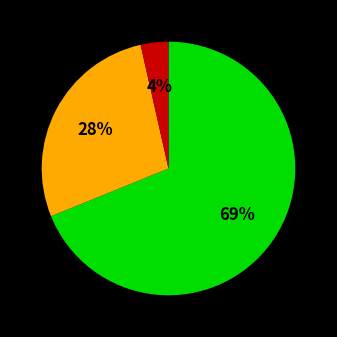

How many segments does this pie chart have?

3